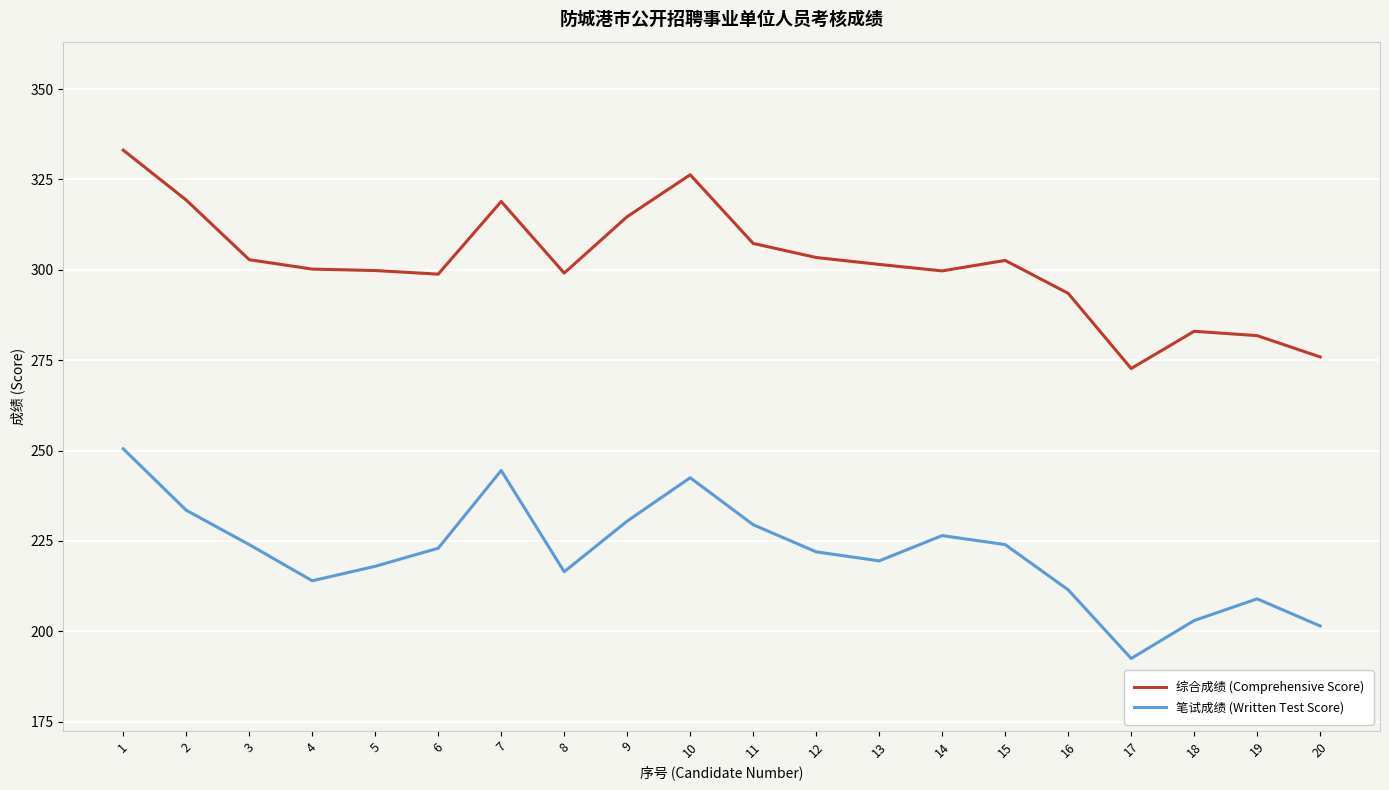

What are all the series names shown in the legend?

综合成绩 (Comprehensive Score), 笔试成绩 (Written Test Score)